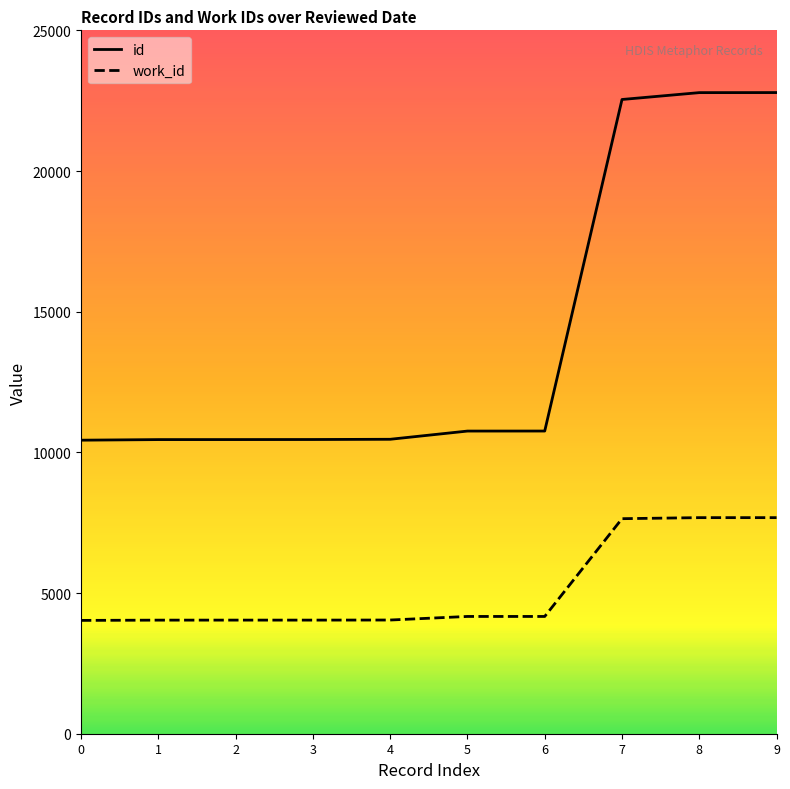

What is the average value of the id series?

14190